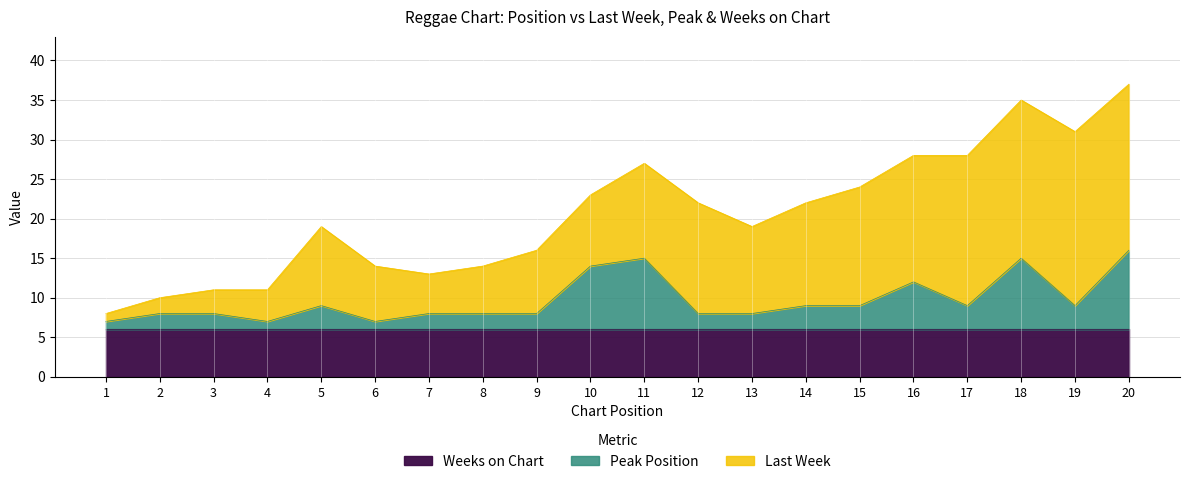

What is the sum of the Weeks on Chart values at 6 and 2?

12